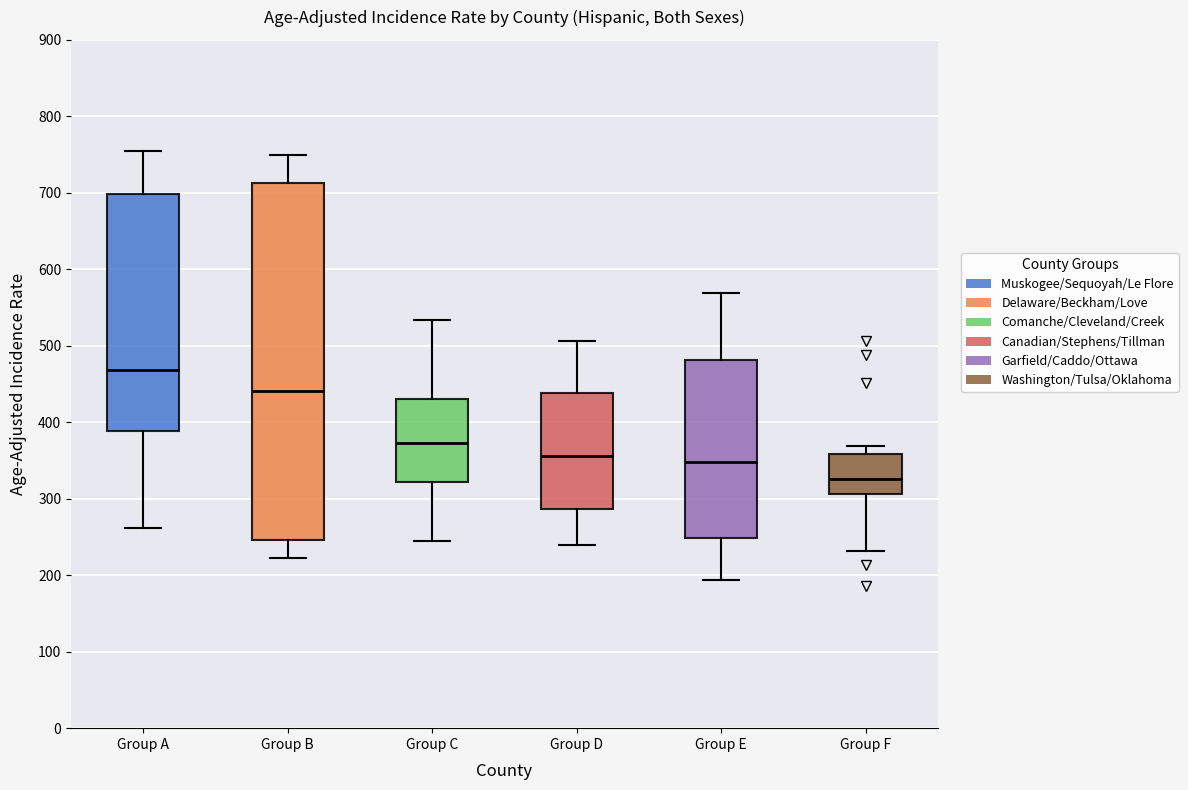

Where does the upper whisker of the box for Group A end on the y-axis? The values are not printed on the chart, so give them approximately, as read against the axis.

750